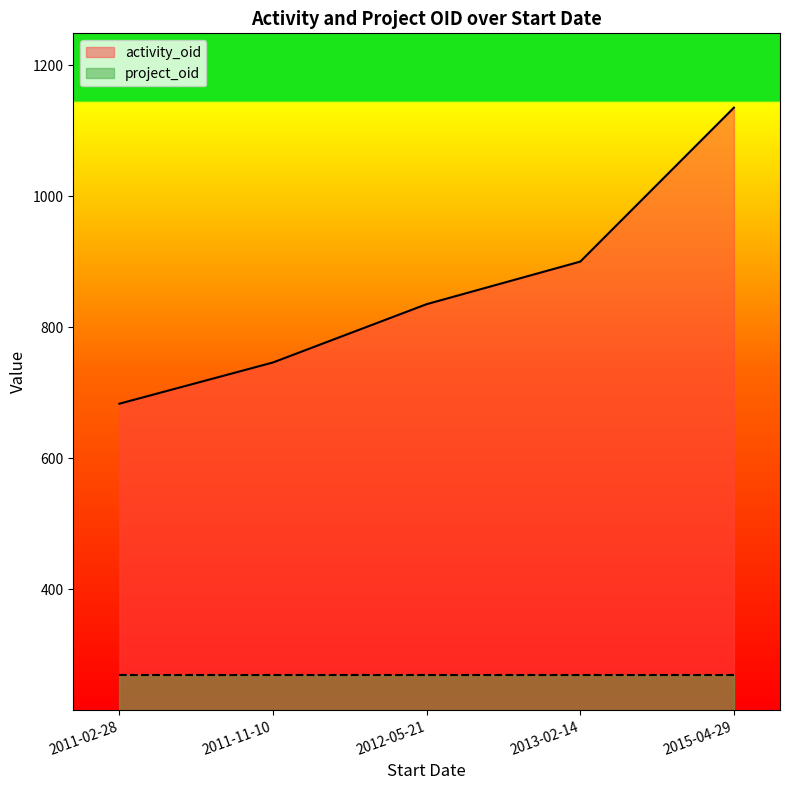

What is the value of the 5th point from the left?

1135